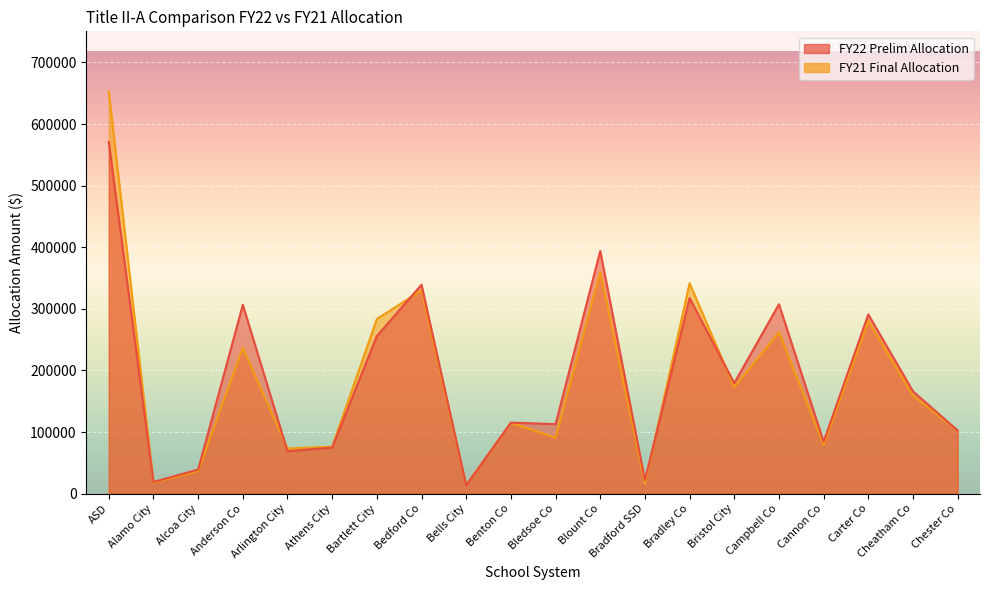

True or false: FY22 Prelim Allocation has a value of 11649.3 at Bradford SSD.

False